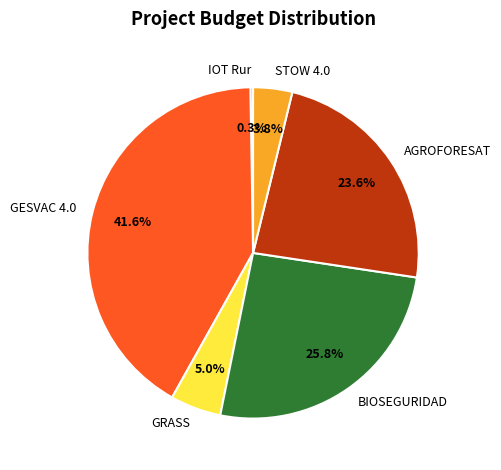

Which slice is the largest?

GESVAC 4.0